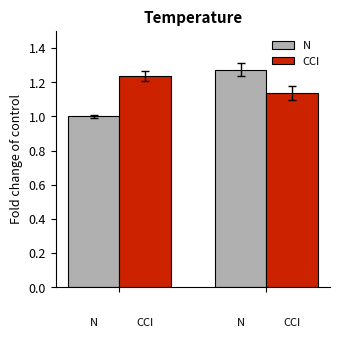

Which series has the largest range (max minus min)?

N